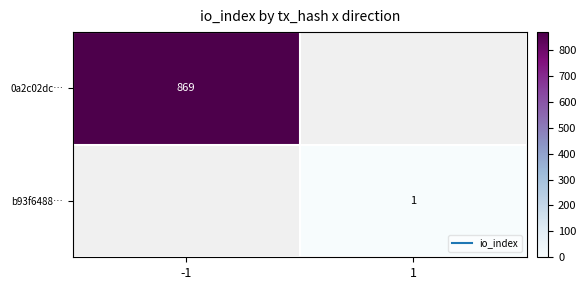

Rank the series by their maximum value, from lowest to highest.

b93f6488…, 0a2c02dc…